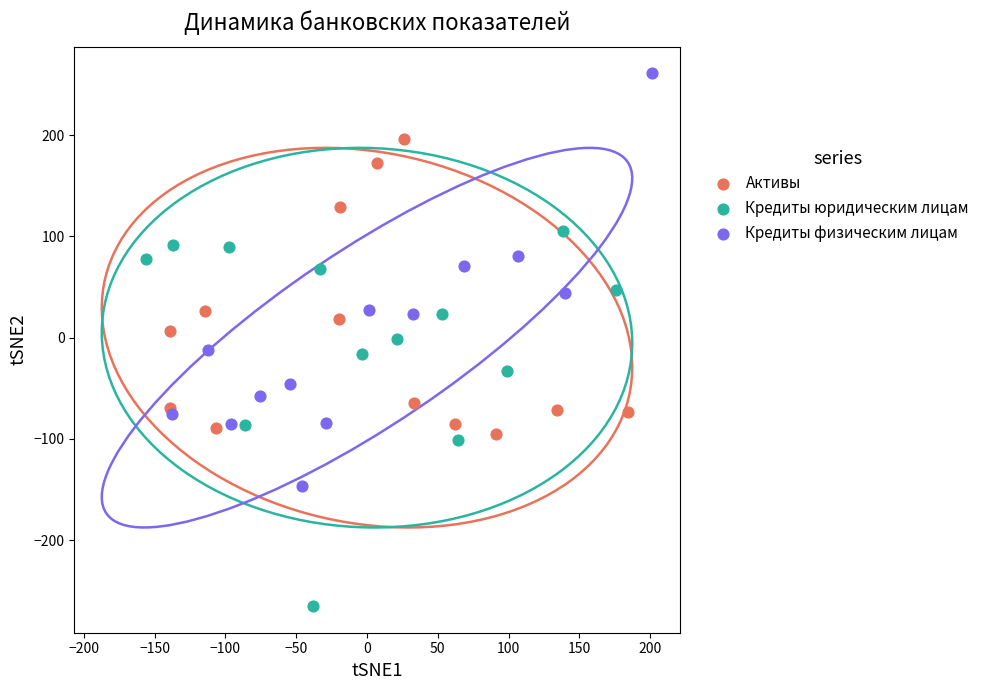

Which series has the widest spread of Y values?

Кредиты физическим лицам